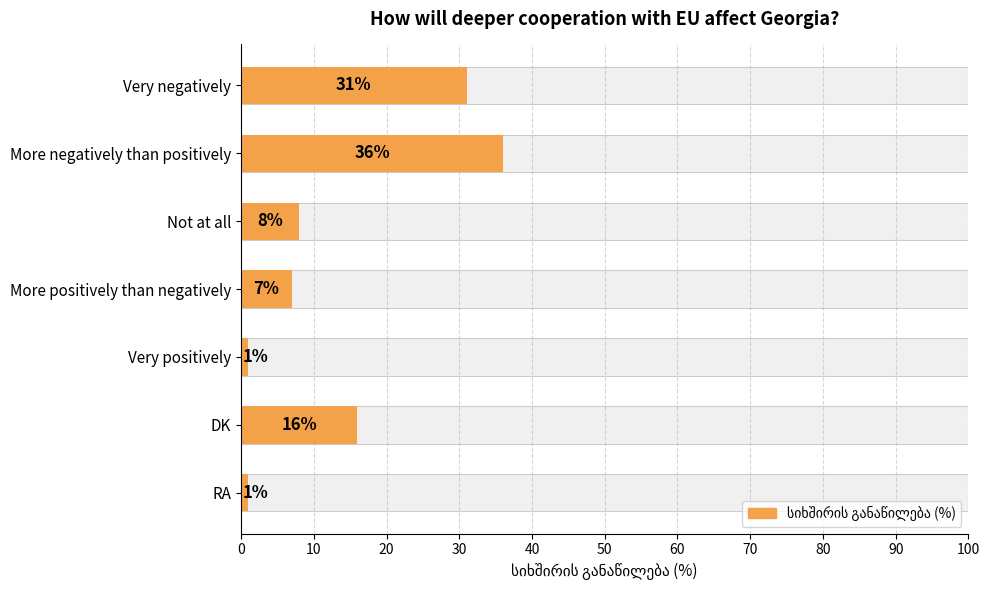

How many bars are there in total?

7